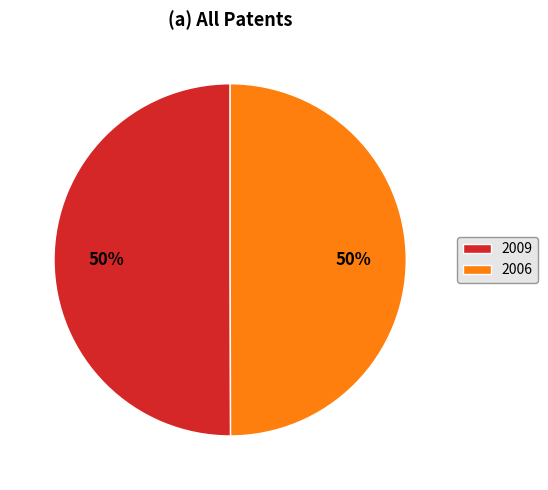

What is the ratio of the value at 2009 to the value at 2006?

1.0